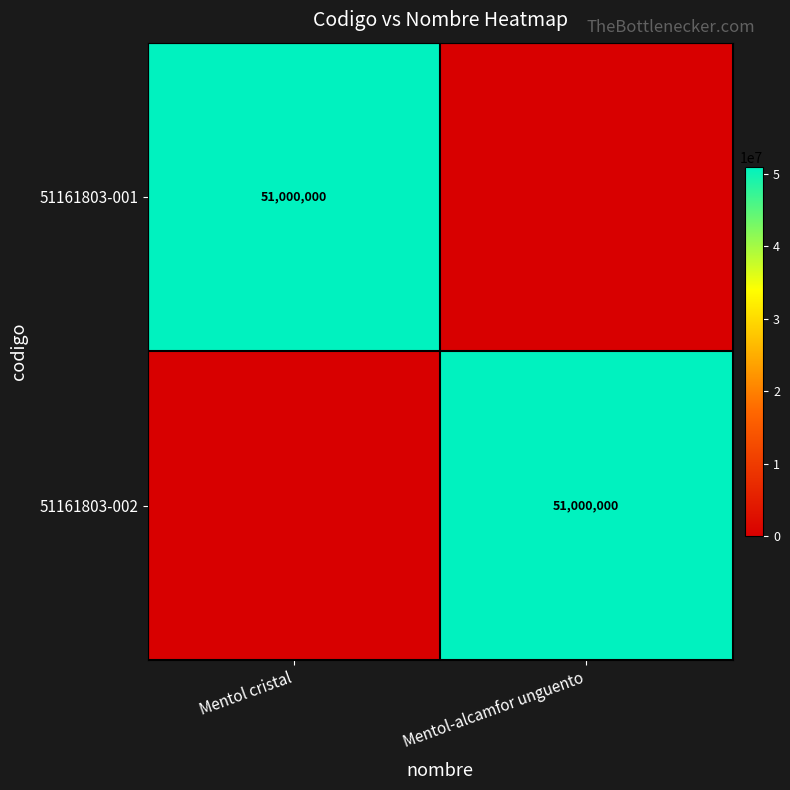

True or false: 51161803-002 has a value of 51000000 at Mentol-alcamfor unguento.

True